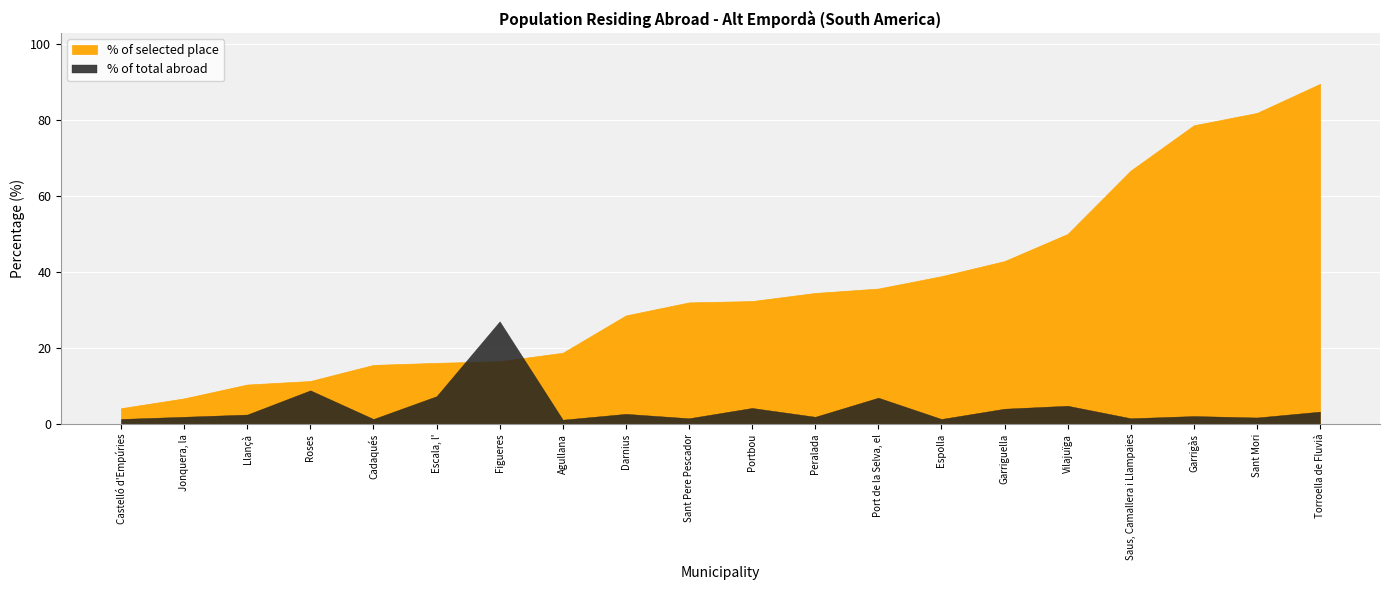

Which series has the widest spread of values?

% of selected place